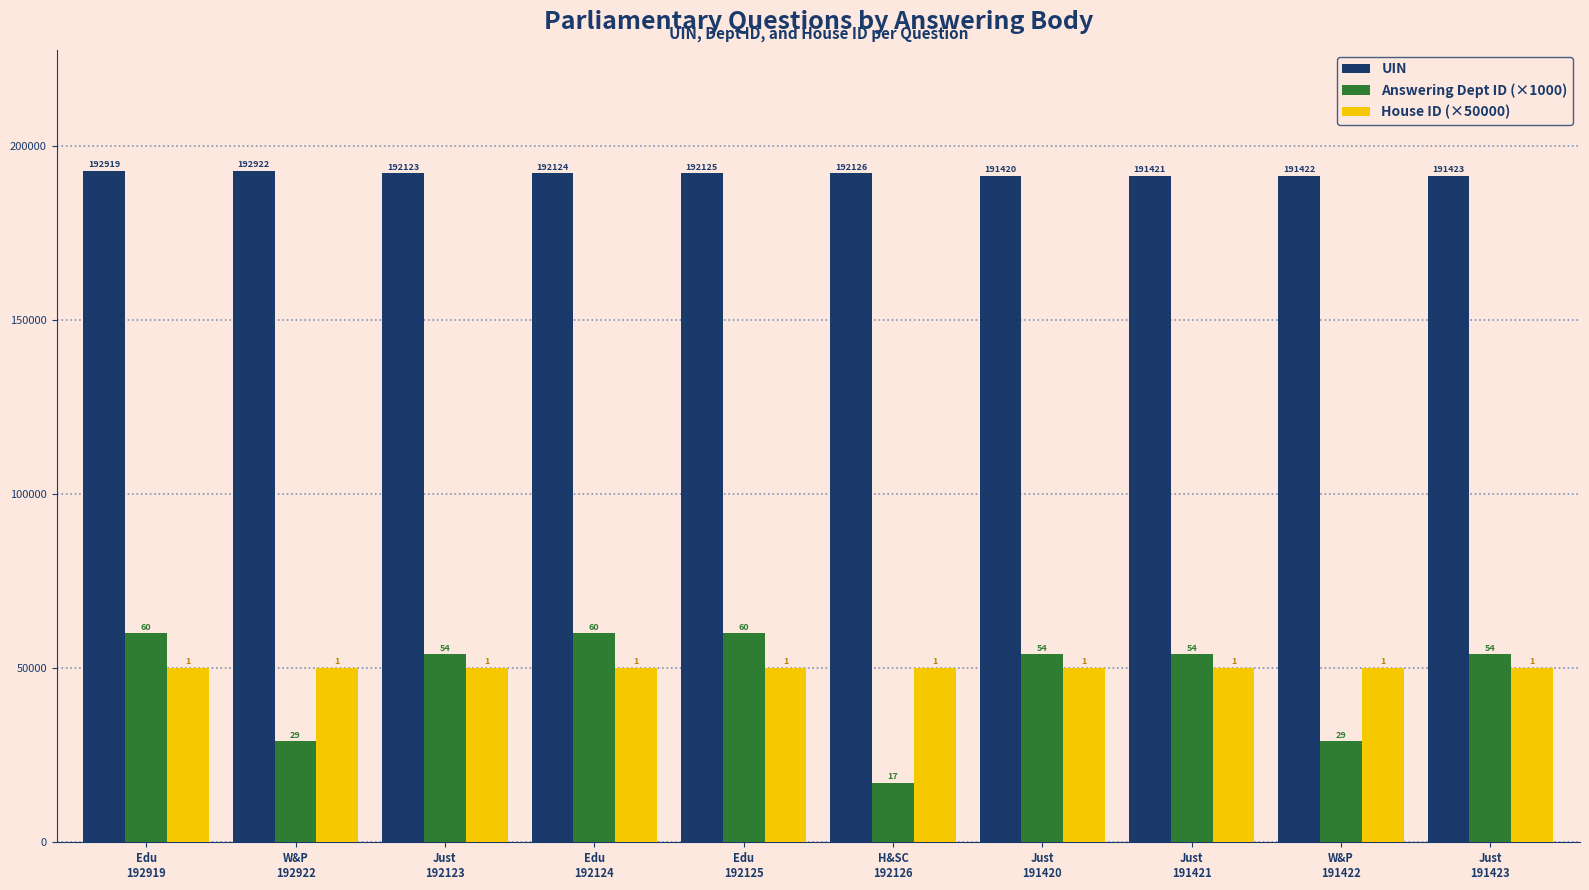

How many groups of bars are there?

10